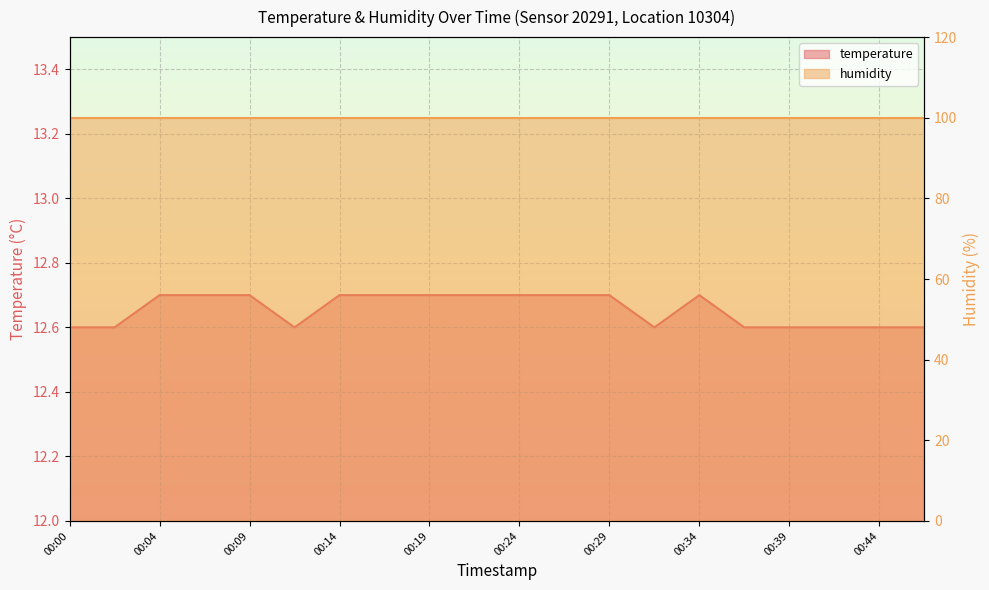

At which category does the data reach its first local valley?

00:12